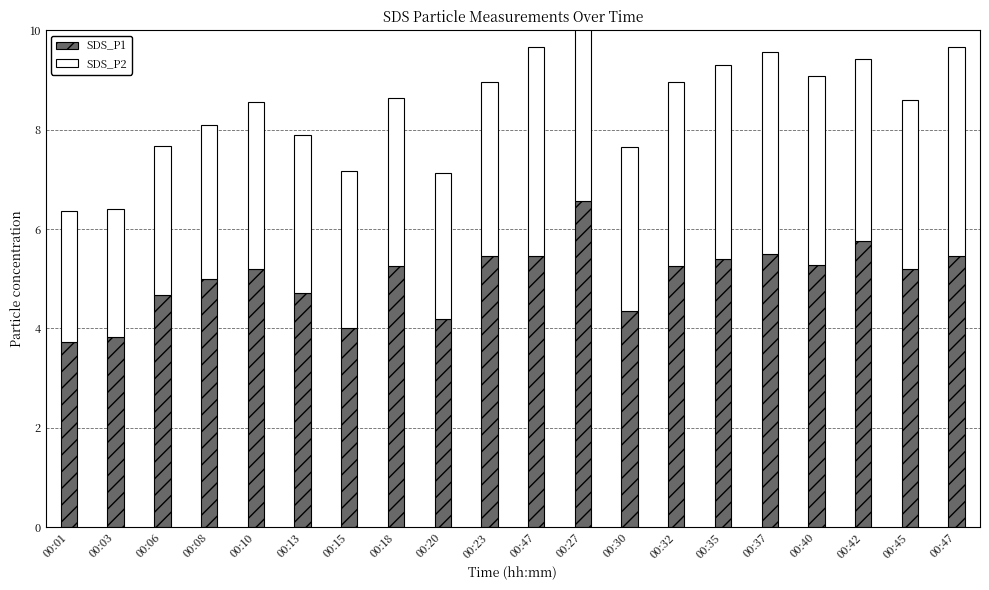

What is the total value across all series at 00:42?

9.4